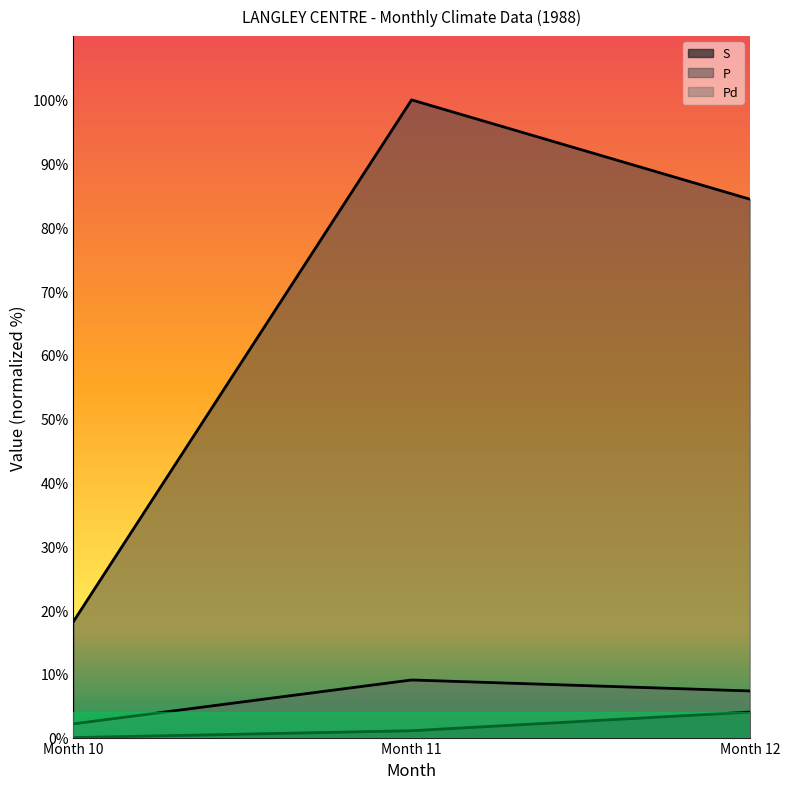

How many data points in Pd are less than 7?

1